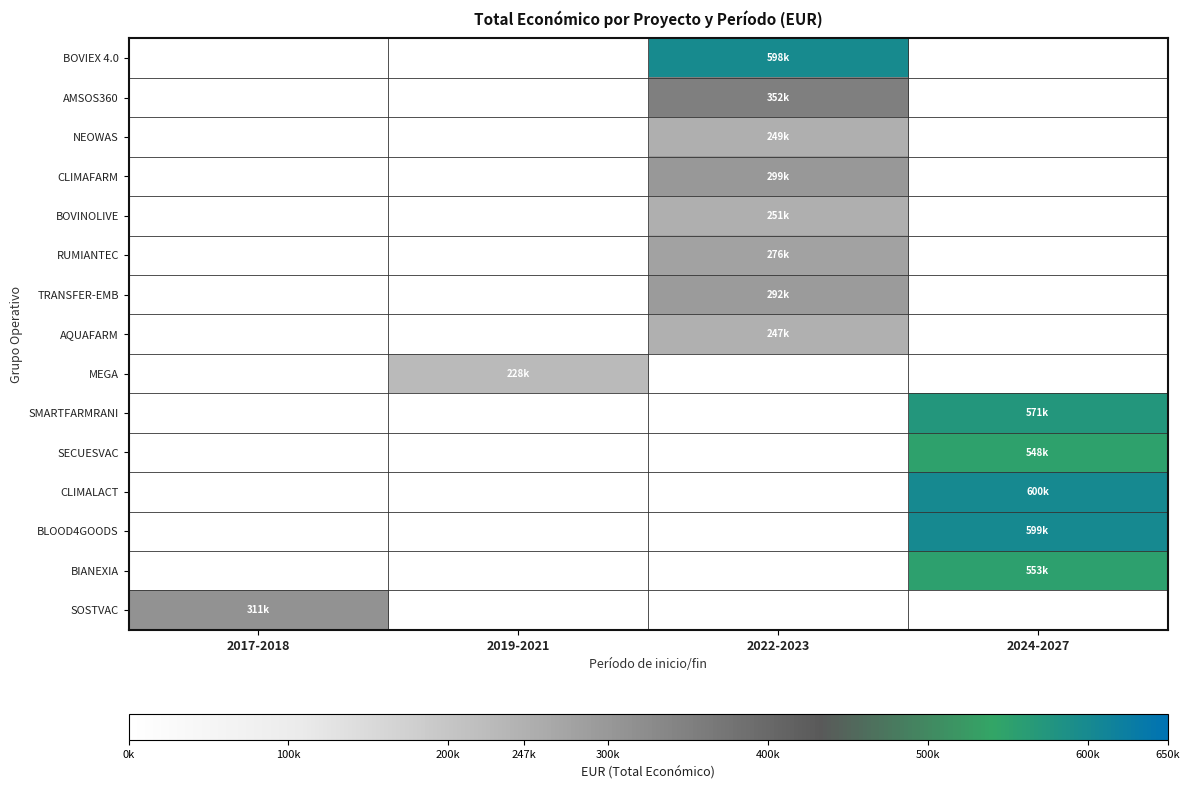

What is the maximum value shown in the chart?

600000.0